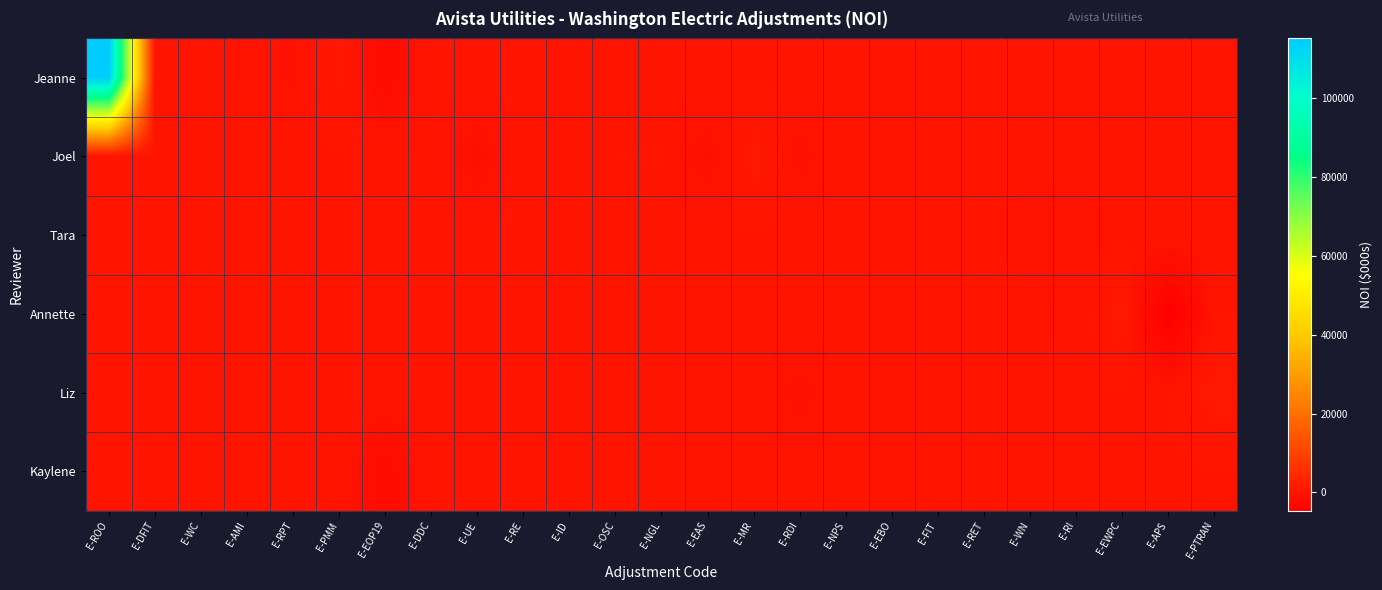

Count the number of categories in the chart.

25